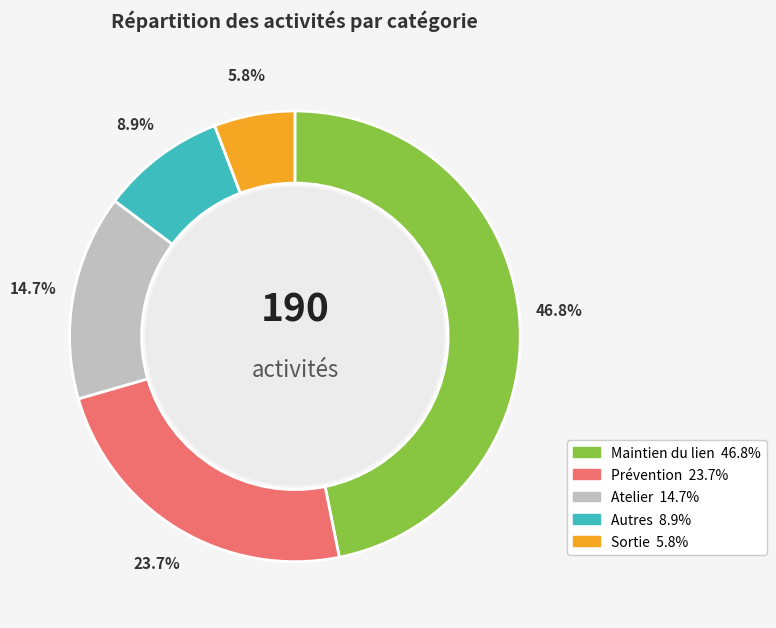

How many segments does this pie chart have?

5